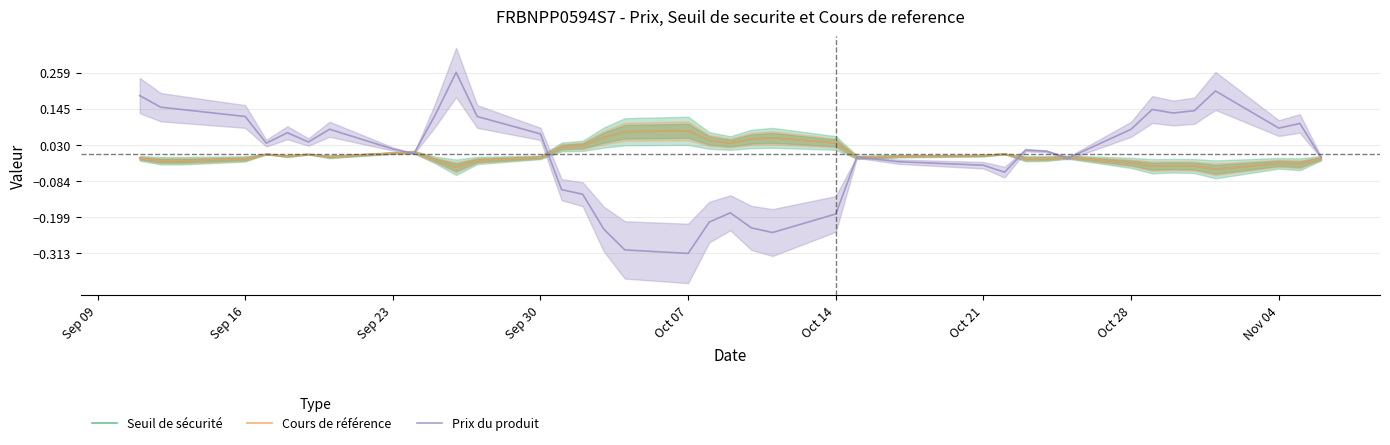

Does the chart display data point markers on the line(s)?

No